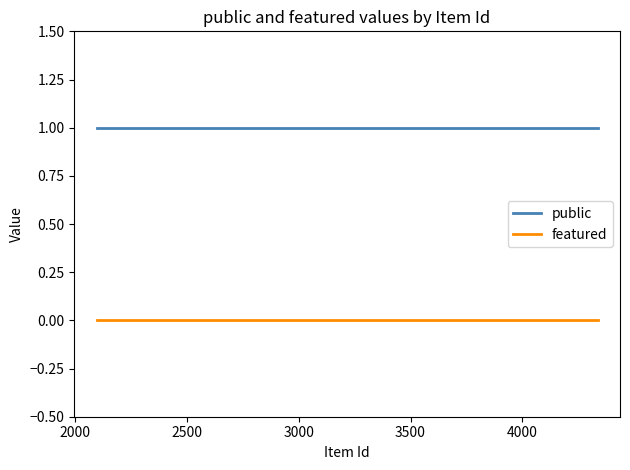

How many distinct data groups are displayed?

2